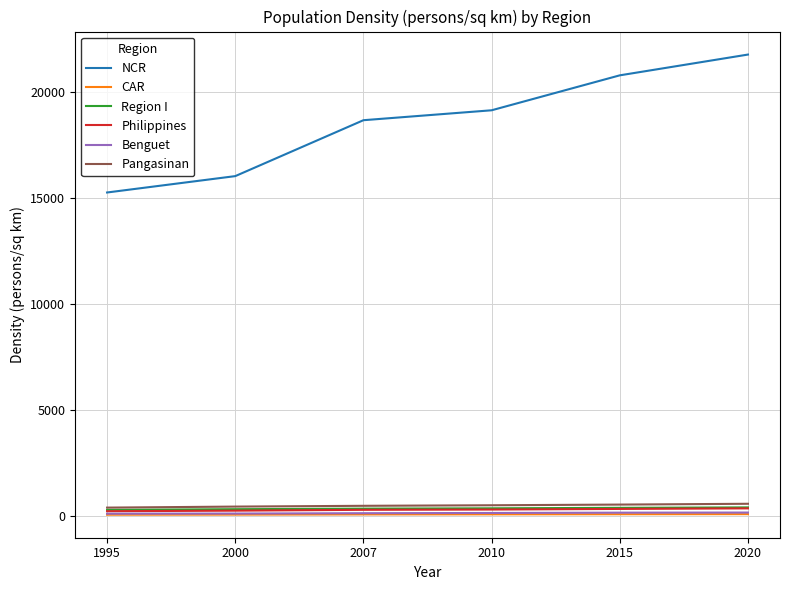

True or false: Pangasinan and NCR intersect in this chart.

False